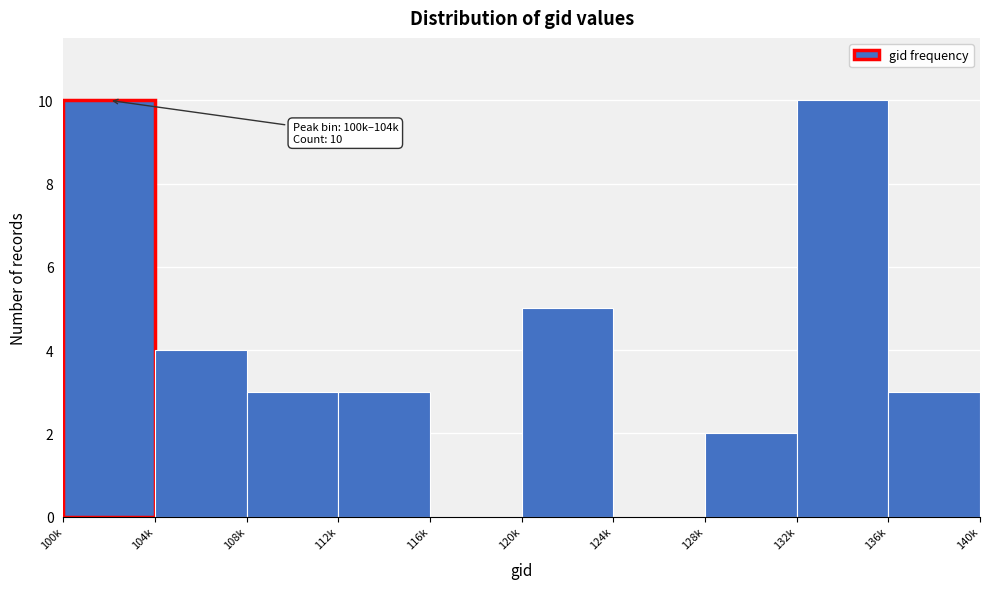

Reading right to left, list all the values displayed in this chart.

136k=3	132k=10	128k=2	124k=0	120k=5	116k=0	112k=3	108k=3	104k=4	100k=10